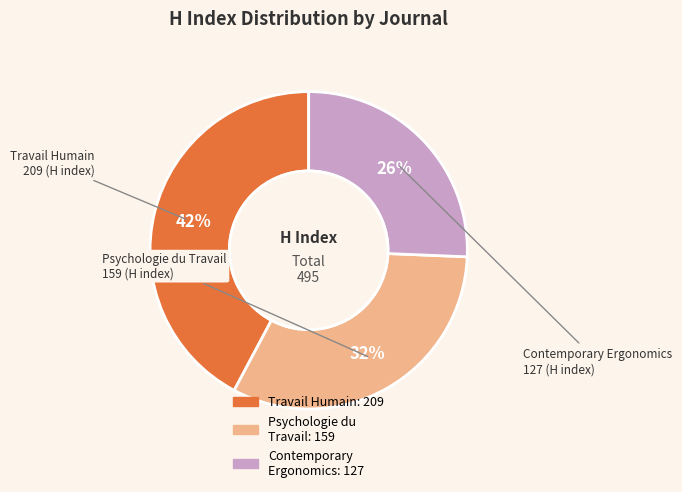

Is there a majority slice in this chart?

No